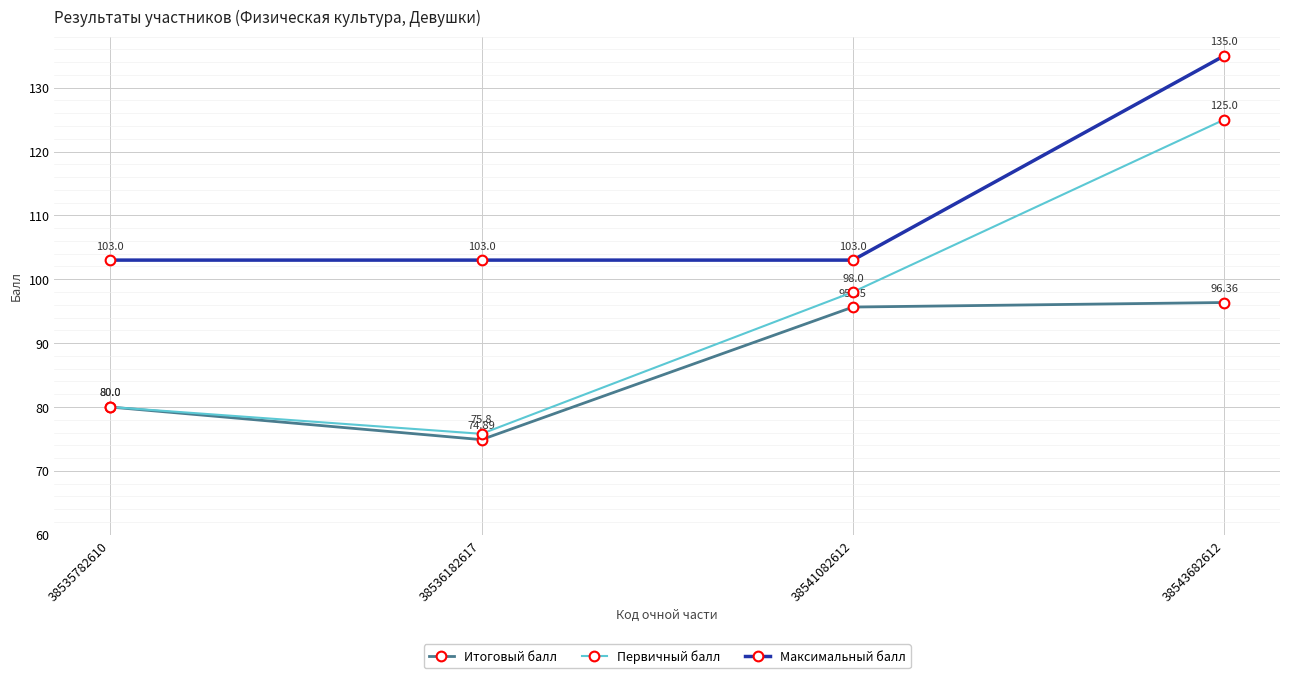

At which label does Максимальный балл reach its peak?

38543682612